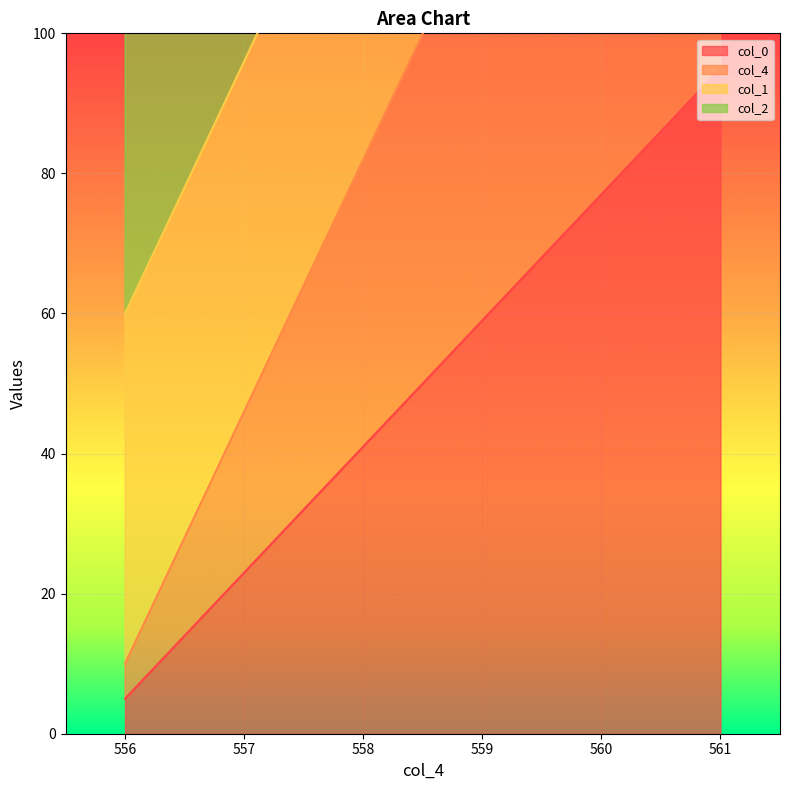

What is the value of the col_4 point at the 5th from the left?

10.0